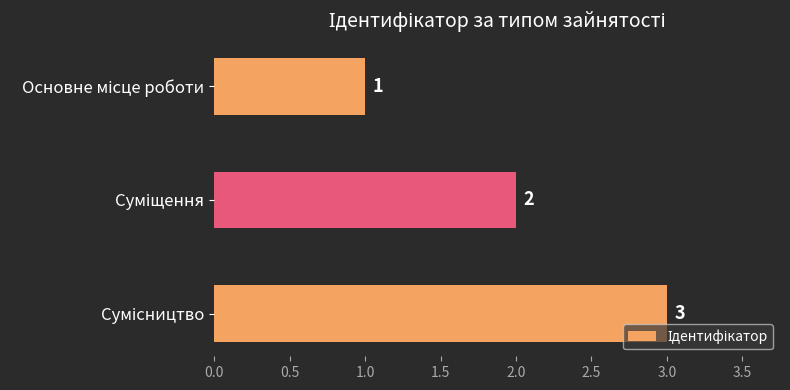

How many values are between 1 and 3?

3